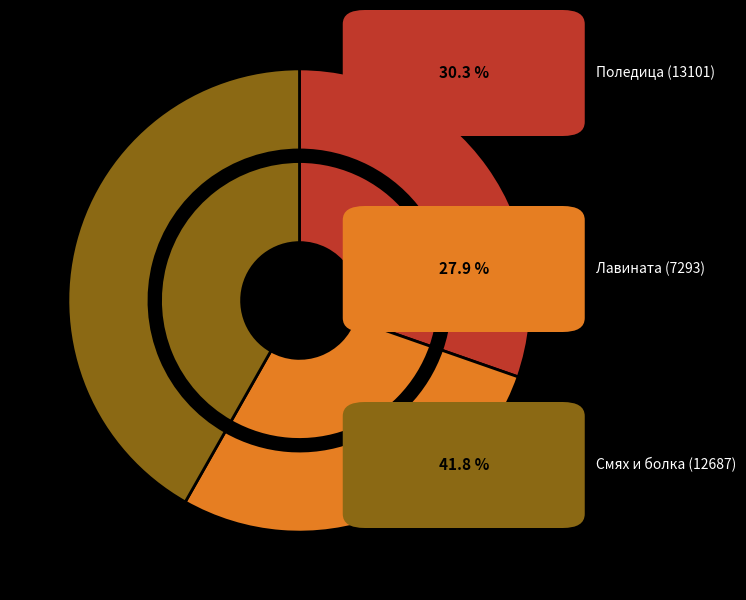

Rank the categories by value from lowest to highest.

Лавината (7293), Поледица (13101), Смях и болка (12687)